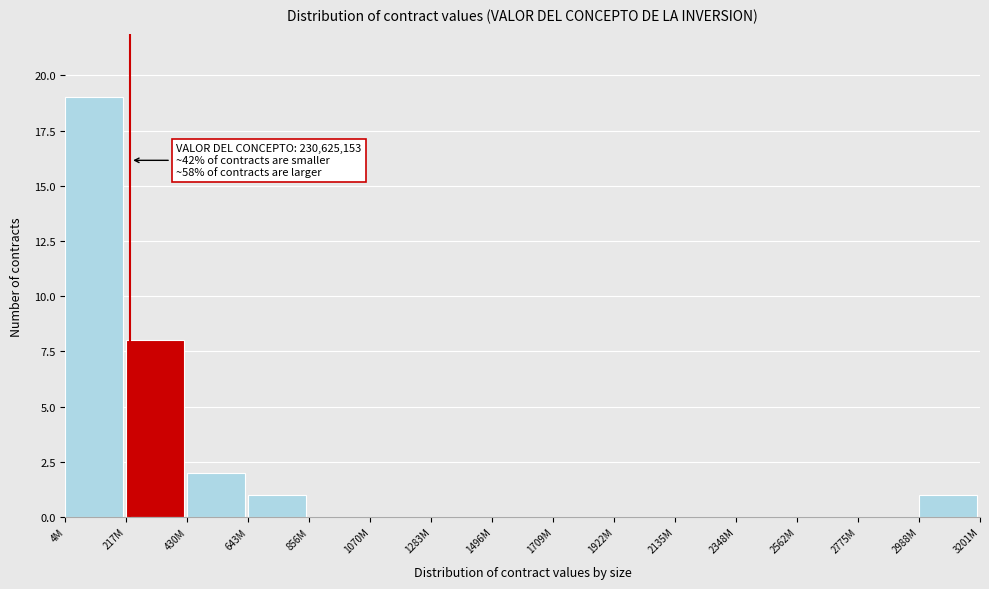

Reading right to left, extract all data points from this chart.

2988M=1	2775M=0	2562M=0	2348M=0	2135M=0	1922M=0	1709M=0	1496M=0	1283M=0	1070M=0	856M=0	643M=1	430M=2	217M=8	4M=19